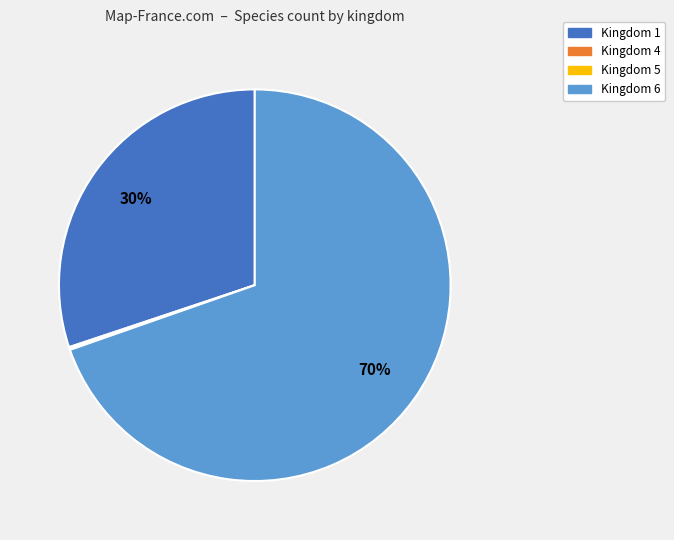

True or false: Kingdom 1 accounts for 20% of the total.

False